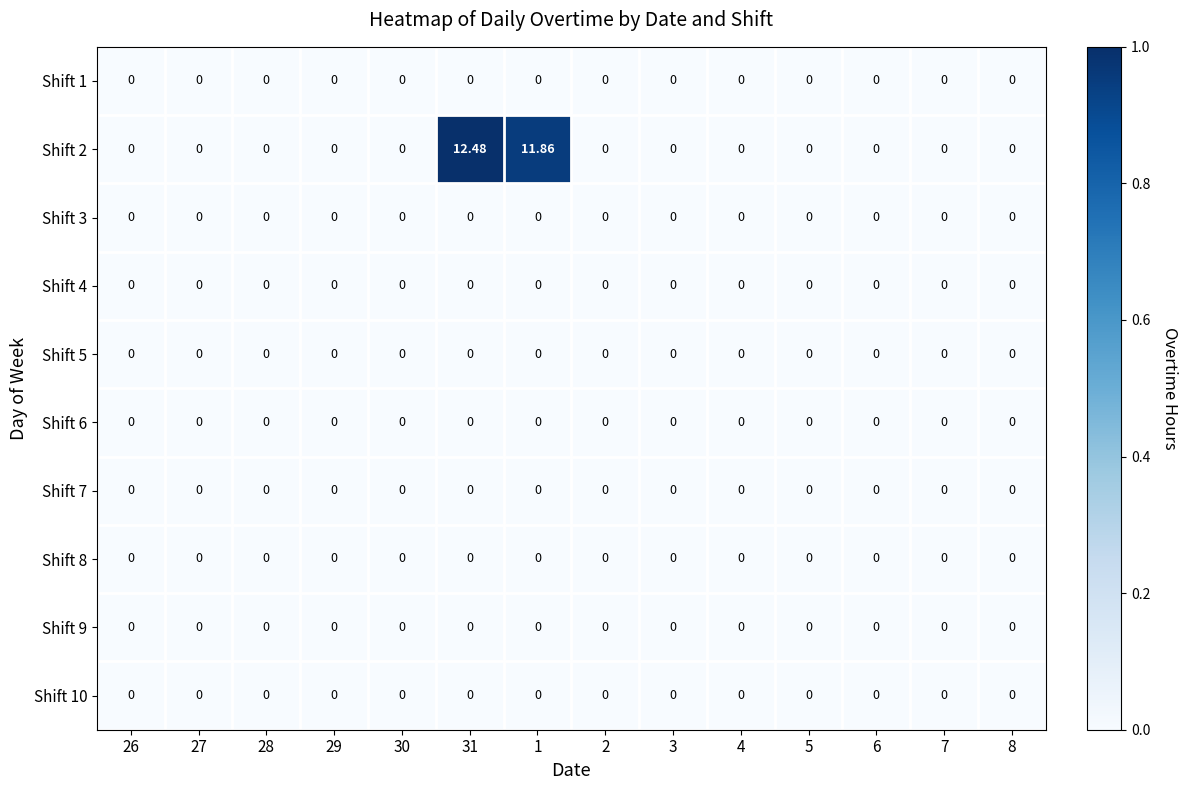

Reading right to left, list all the values displayed in this chart.

Shift 1: 8=0.0	7=0.0	6=0.0	5=0.0	4=0.0	3=0.0	2=0.0	1=0.0	31=0.0	30=0.0	29=0.0	28=0.0	27=0.0	26=0.0
Shift 2: 8=0.0	7=0.0	6=0.0	5=0.0	4=0.0	3=0.0	2=0.0	1=11.9	31=12.5	30=0.0	29=0.0	28=0.0	27=0.0	26=0.0
Shift 3: 8=0.0	7=0.0	6=0.0	5=0.0	4=0.0	3=0.0	2=0.0	1=0.0	31=0.0	30=0.0	29=0.0	28=0.0	27=0.0	26=0.0
Shift 4: 8=0.0	7=0.0	6=0.0	5=0.0	4=0.0	3=0.0	2=0.0	1=0.0	31=0.0	30=0.0	29=0.0	28=0.0	27=0.0	26=0.0
Shift 5: 8=0.0	7=0.0	6=0.0	5=0.0	4=0.0	3=0.0	2=0.0	1=0.0	31=0.0	30=0.0	29=0.0	28=0.0	27=0.0	26=0.0
Shift 6: 8=0.0	7=0.0	6=0.0	5=0.0	4=0.0	3=0.0	2=0.0	1=0.0	31=0.0	30=0.0	29=0.0	28=0.0	27=0.0	26=0.0
Shift 7: 8=0.0	7=0.0	6=0.0	5=0.0	4=0.0	3=0.0	2=0.0	1=0.0	31=0.0	30=0.0	29=0.0	28=0.0	27=0.0	26=0.0
Shift 8: 8=0.0	7=0.0	6=0.0	5=0.0	4=0.0	3=0.0	2=0.0	1=0.0	31=0.0	30=0.0	29=0.0	28=0.0	27=0.0	26=0.0
Shift 9: 8=0.0	7=0.0	6=0.0	5=0.0	4=0.0	3=0.0	2=0.0	1=0.0	31=0.0	30=0.0	29=0.0	28=0.0	27=0.0	26=0.0
Shift 10: 8=0.0	7=0.0	6=0.0	5=0.0	4=0.0	3=0.0	2=0.0	1=0.0	31=0.0	30=0.0	29=0.0	28=0.0	27=0.0	26=0.0